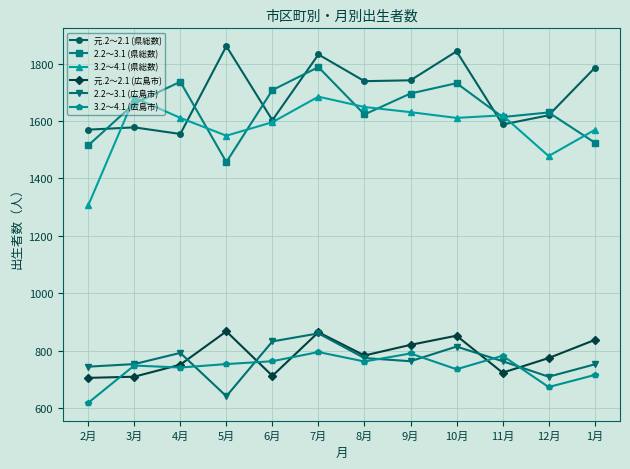

In 元.2～2.1 (県総数), how many points are higher than both neighbors (excluding endpoints)?

4